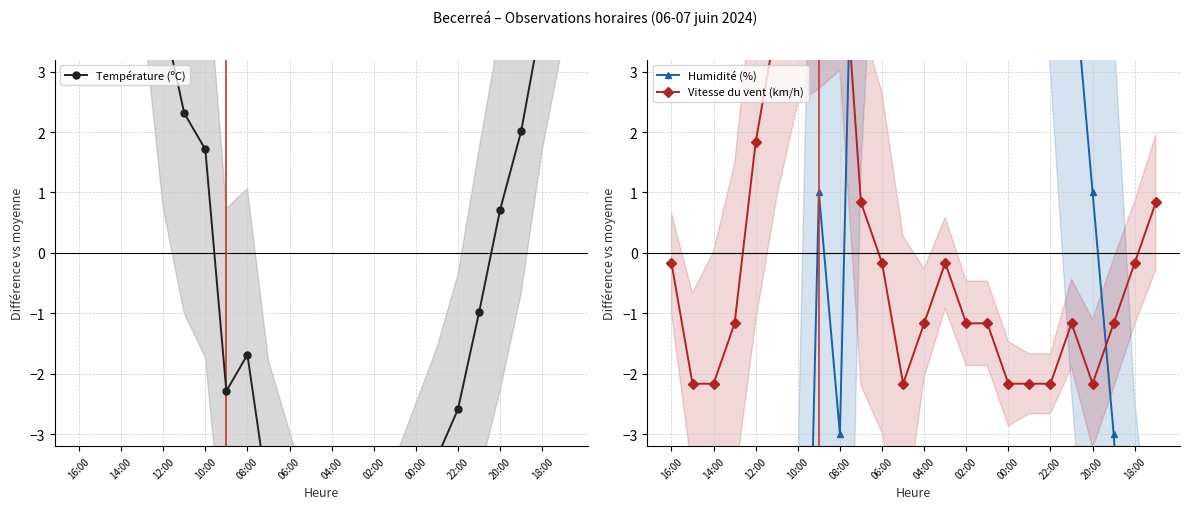

Is it true that Humidité (%) equals -12.0 at 06:00?

True